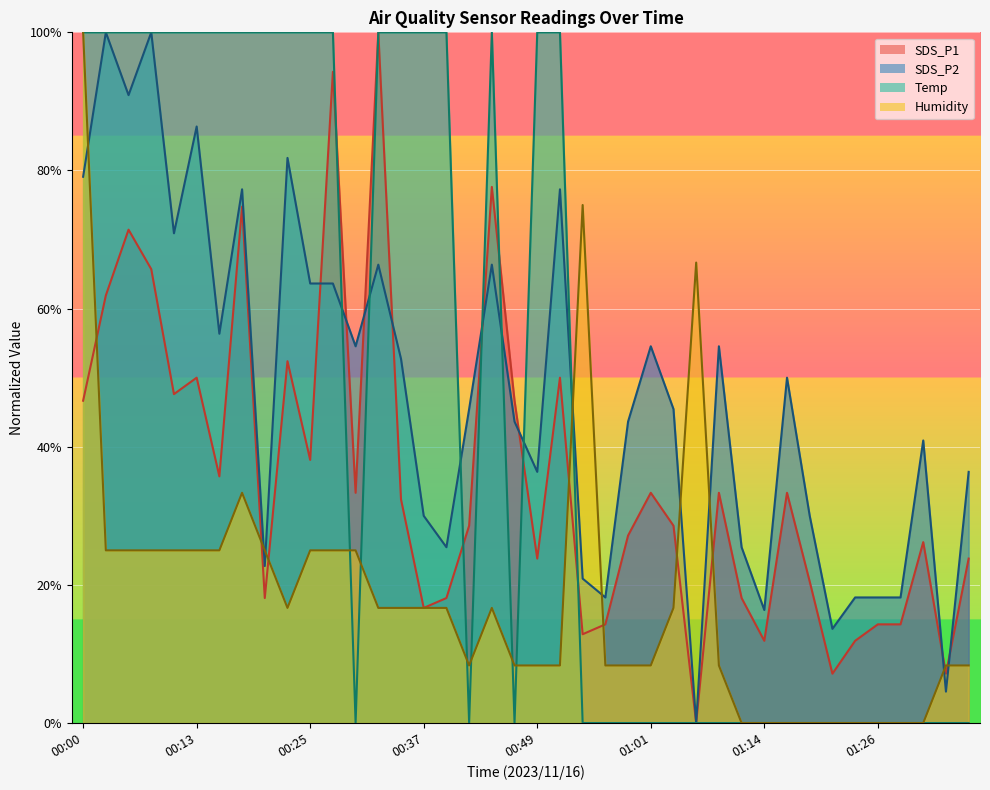

What is the spread (max minus min) of values at 01:06?

66.7